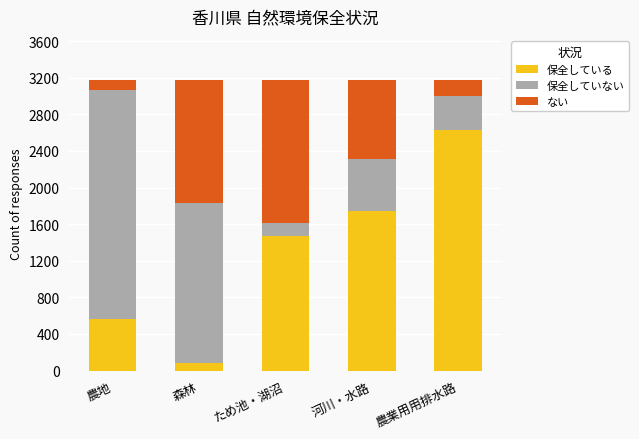

What is the difference between the second highest and minimum values in the 保全している series?

1671